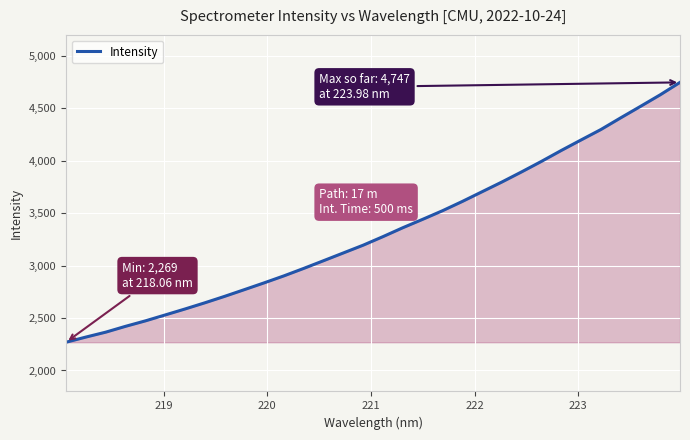

What is the difference between the maximum and minimum values?

2477.8